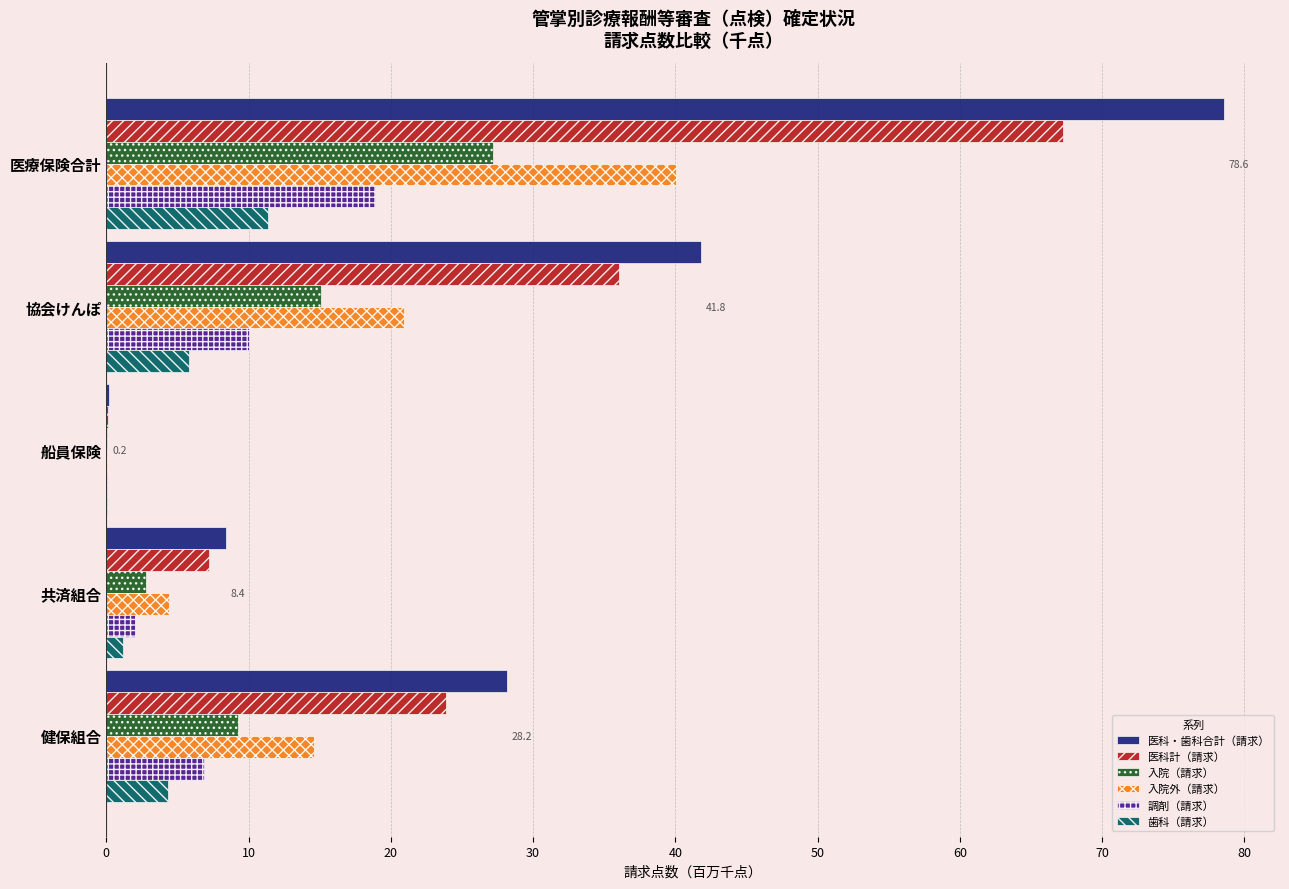

How many categories are shown in the chart?

5